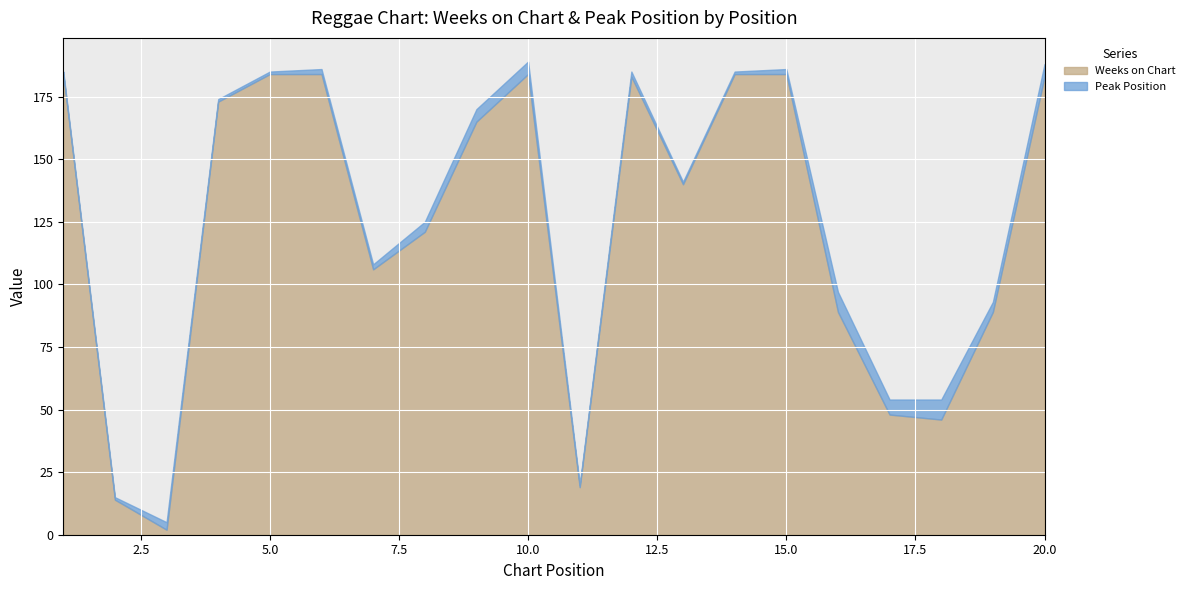

Reading left to right, extract all data points from this chart.

Weeks on Chart: 1=184	2=14	3=2	4=173	5=184	6=184	7=106	8=121	9=165	10=184	11=19	12=183	13=140	14=184	15=184	16=89	17=48	18=46	19=89	20=183
Peak Position: 1=1	2=1	3=3	4=1	5=1	6=2	7=2	8=4	9=5	10=5	11=1	12=2	13=1	14=1	15=2	16=8	17=6	18=8	19=4	20=5